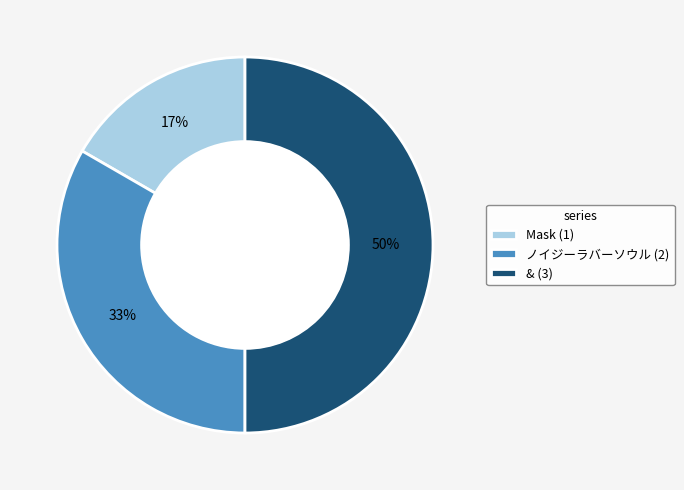

What is the ratio of the value at ノイジーラバーソウル (2) to the value at & (3)?

0.7